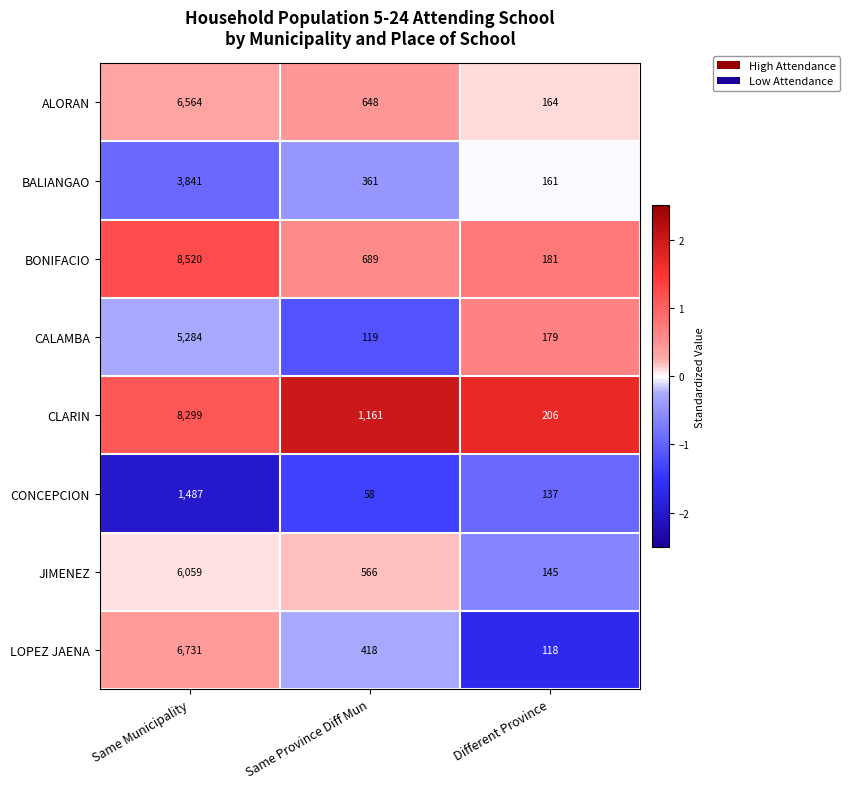

How many data points does each series have?

3